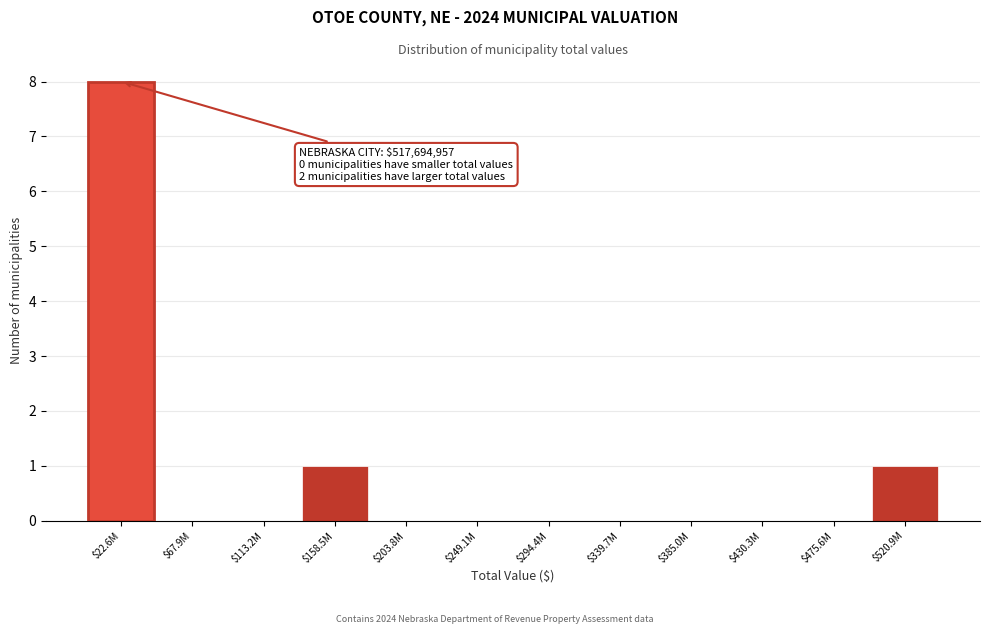

What is the sum of all values?

10